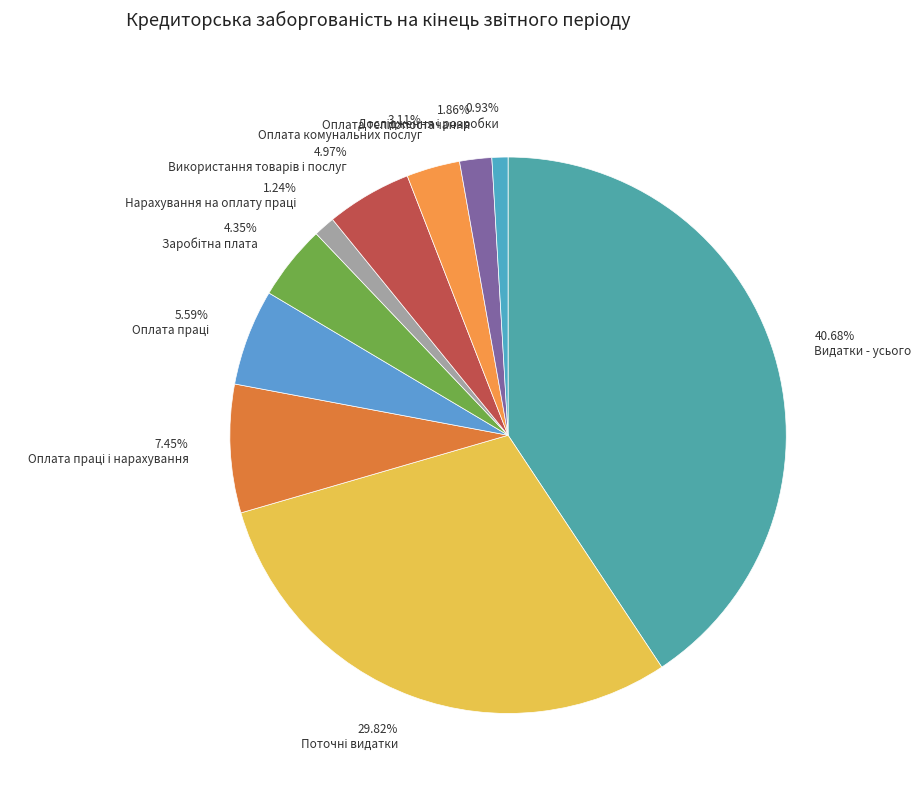

Count the number of slices in the pie.

10